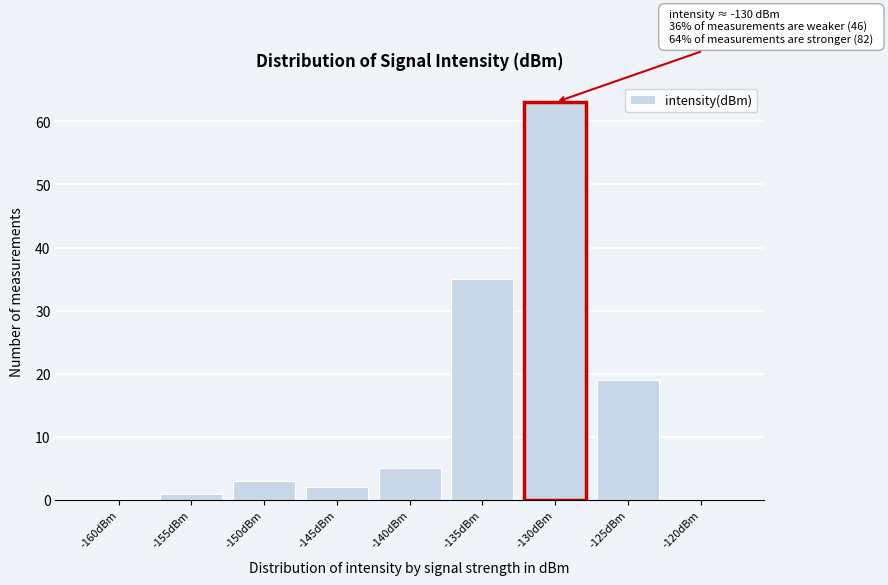

Reading right to left, list all the values displayed in this chart.

-120dBm=0	-125dBm=19	-130dBm=63	-135dBm=35	-140dBm=5	-145dBm=2	-150dBm=3	-155dBm=1	-160dBm=0